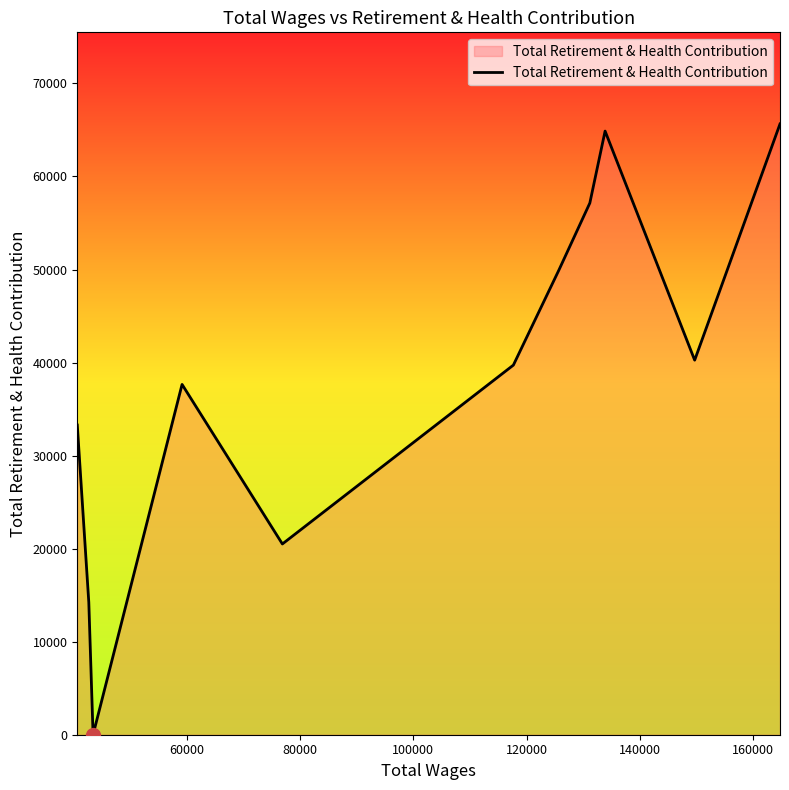

How many points are lower than both their immediate neighbors (excluding endpoints)?

3